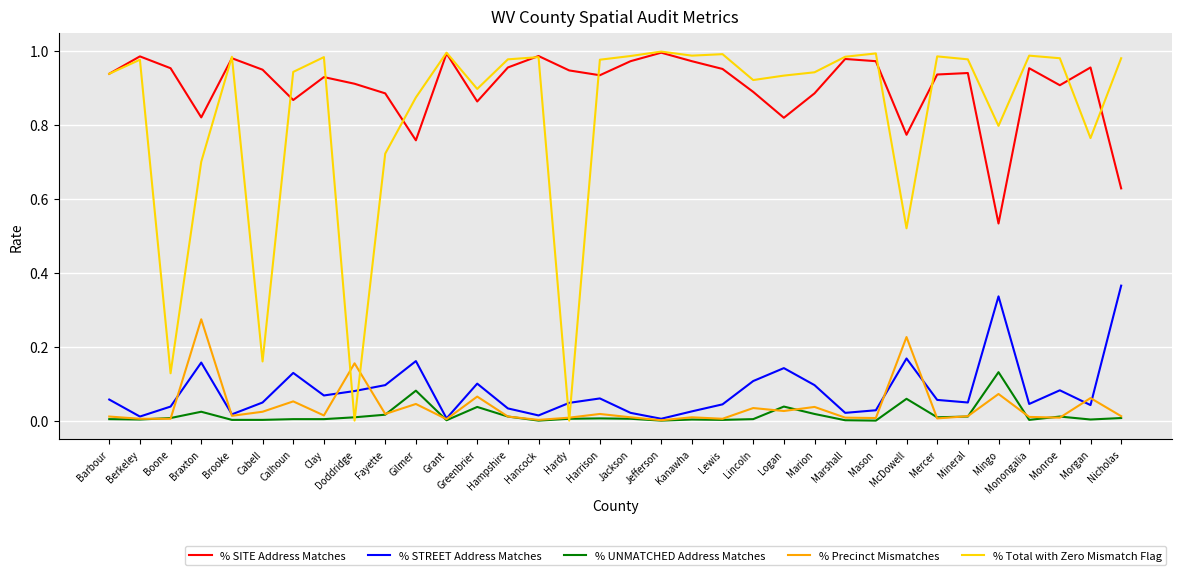

What is the total value across all series at Barbour?

1.9